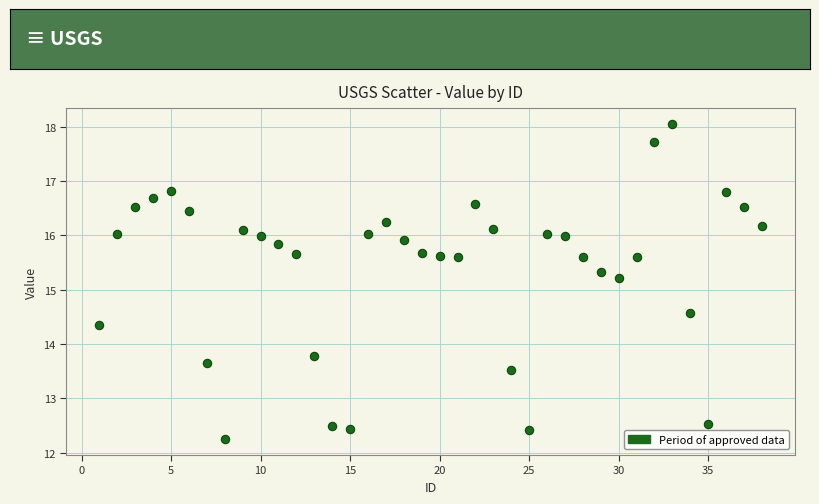

What Y value in the scatter plot is closest to 15?

15.2